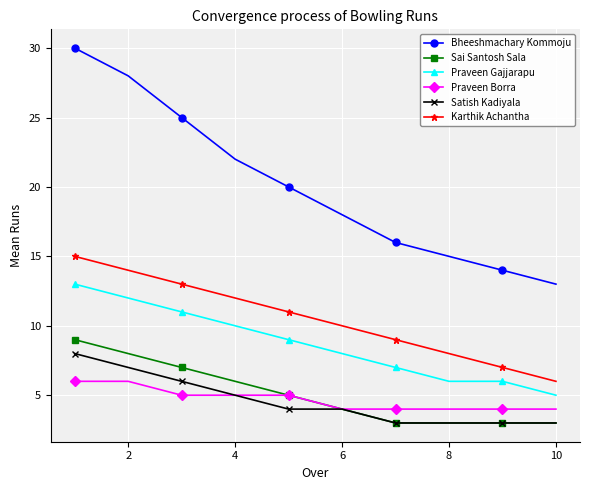

How many distinct data groups are displayed?

6